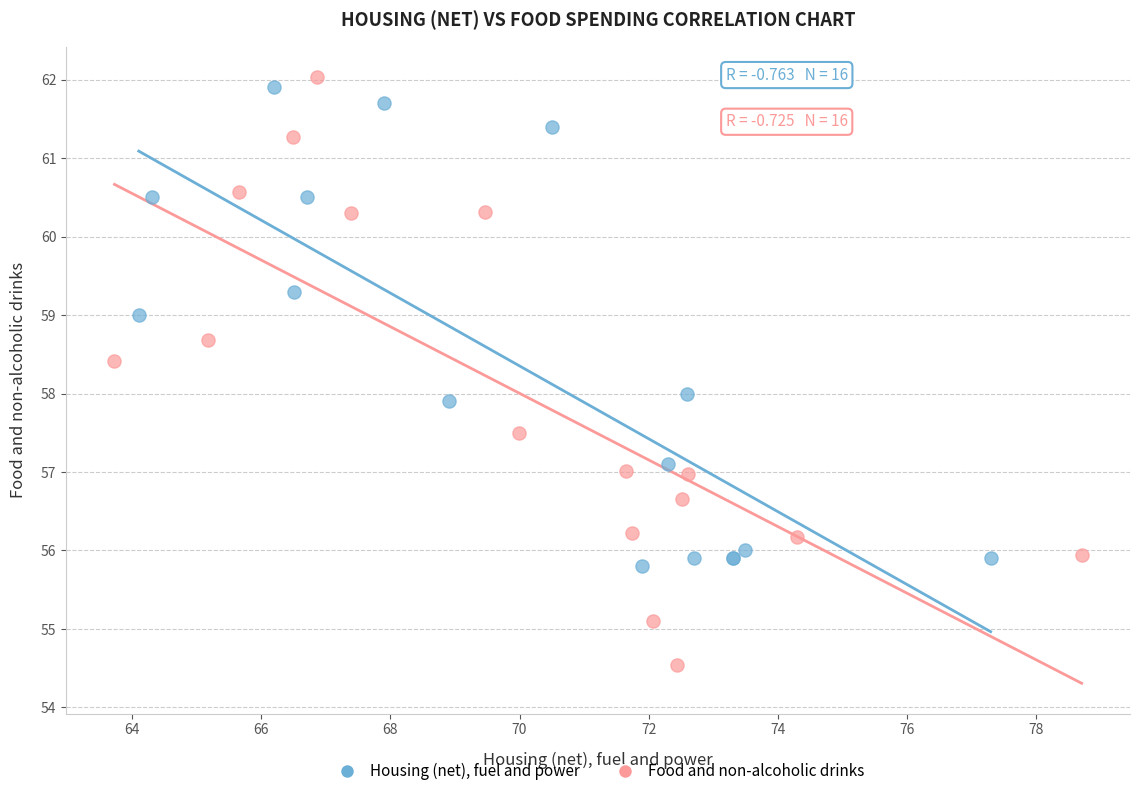

Which series contains the lowest Y value?

Food and non-alcoholic drinks